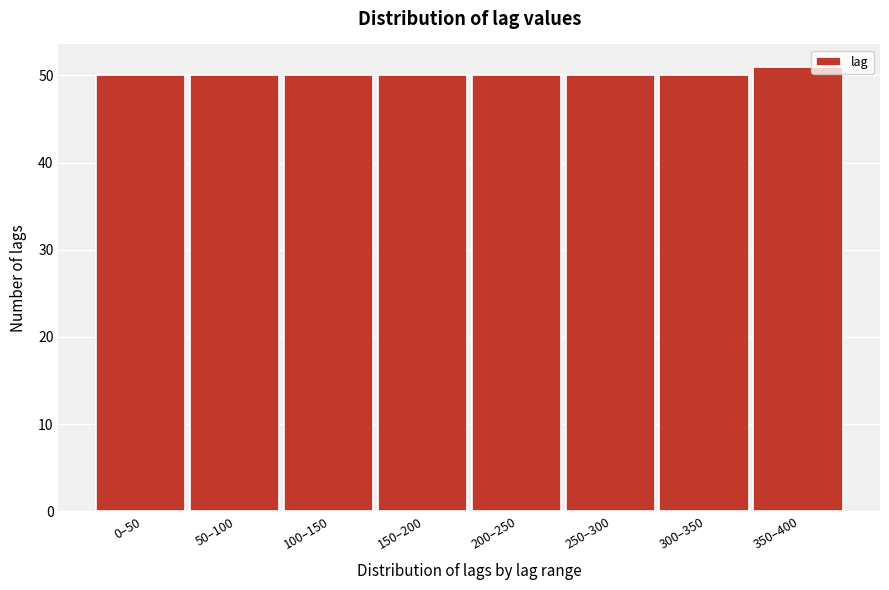

Reading left to right, transcribe all the data shown in this chart.

50	50	50	50	50	50	50	51